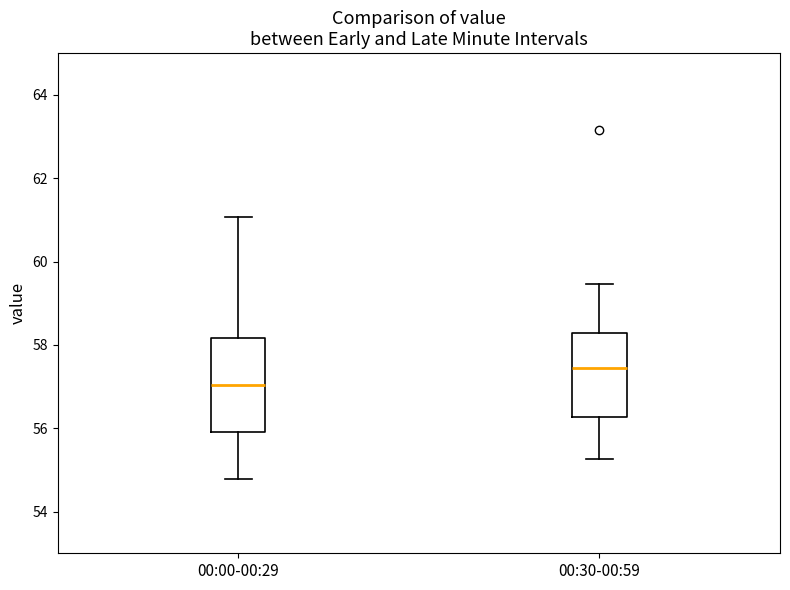

Reading left to right, read every box against the y-axis: the position of its median line, the range the box covers, and the ends of its whiskers. The values are not printed on the chart, so give them approximately, as read against the axis.

00:00-00:29: median 57.0, box 56.0 to 58.2, whiskers 54.8 to 61.0
00:30-00:59: median 57.4, box 56.2 to 58.2, whiskers 55.2 to 59.4